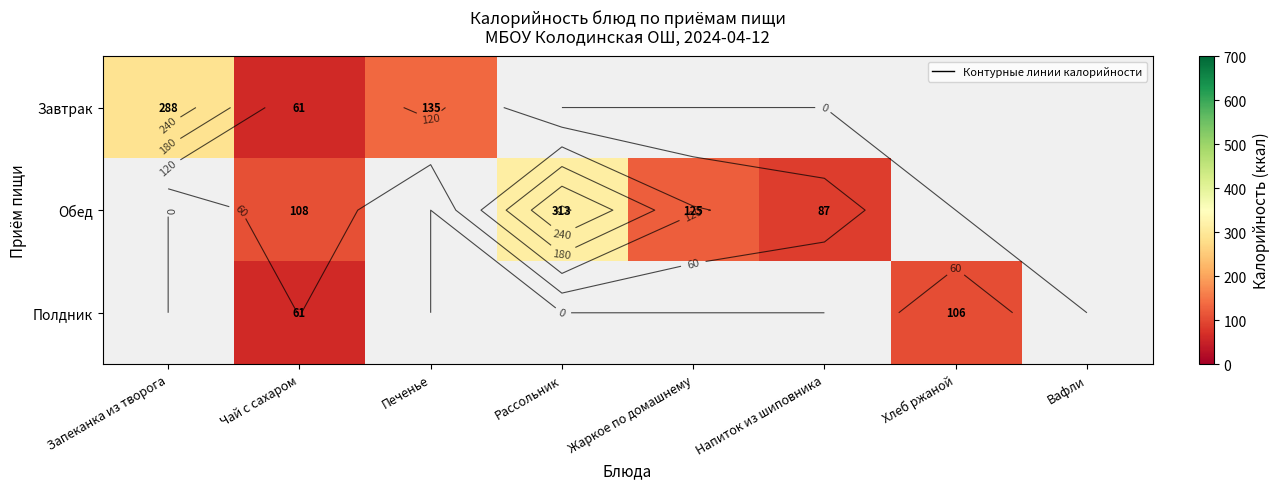

Is the value of Завтрак at Рассольник greater than the value of Обед at Напиток из шиповника?

No